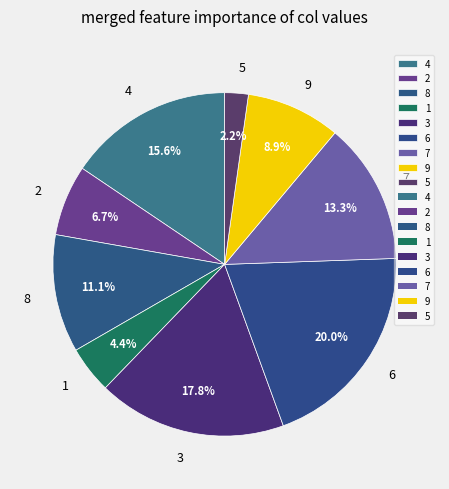

Does 1 account for over 50% of the chart?

No